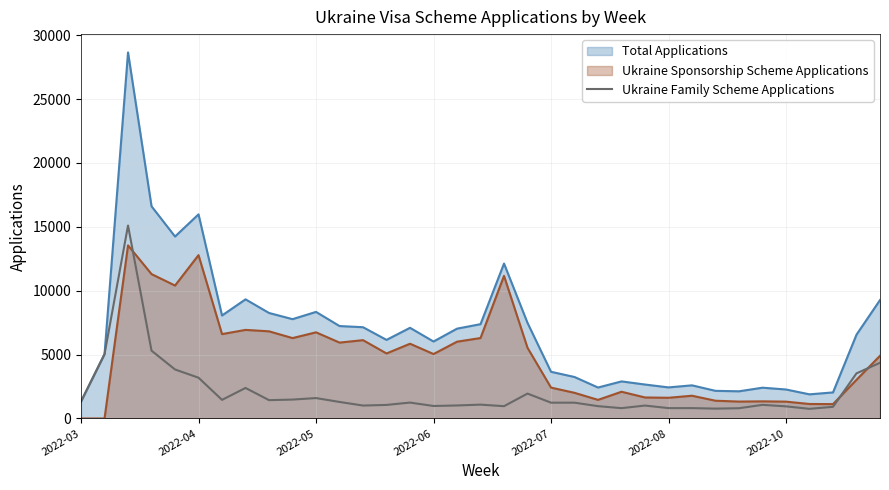

What is the greatest value displayed?

28648